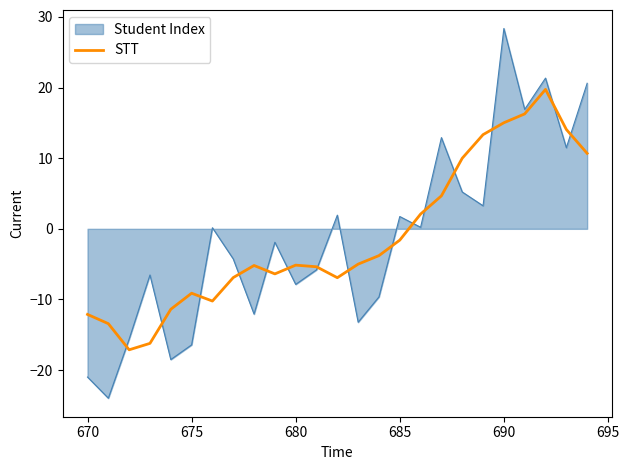

Rank the series by their maximum value, from highest to lowest.

Student Index, STT